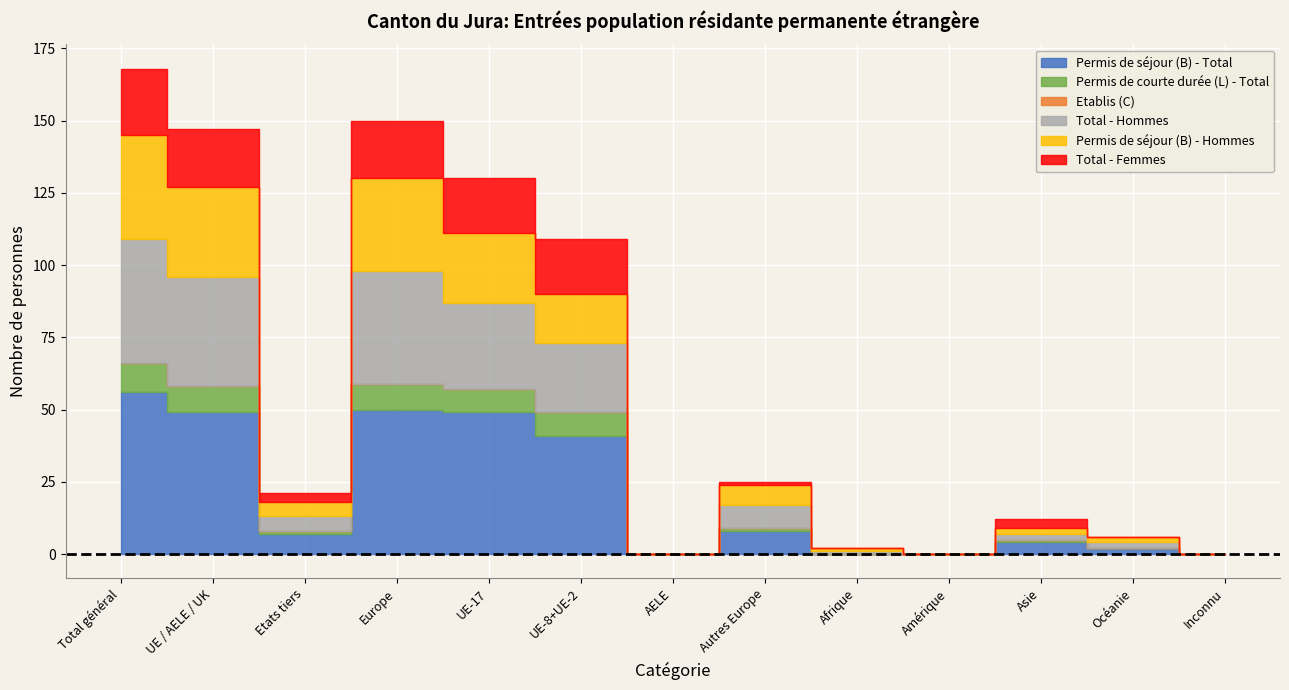

What is the greatest value displayed?

56